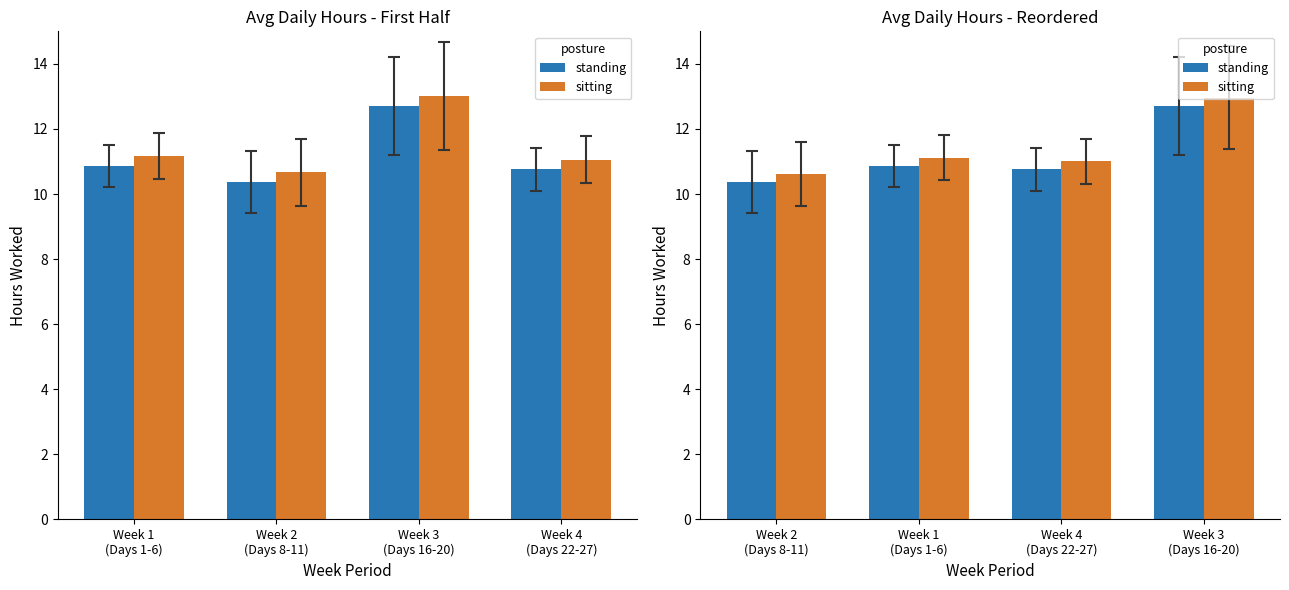

What is the sum of all sitting values?

45.7